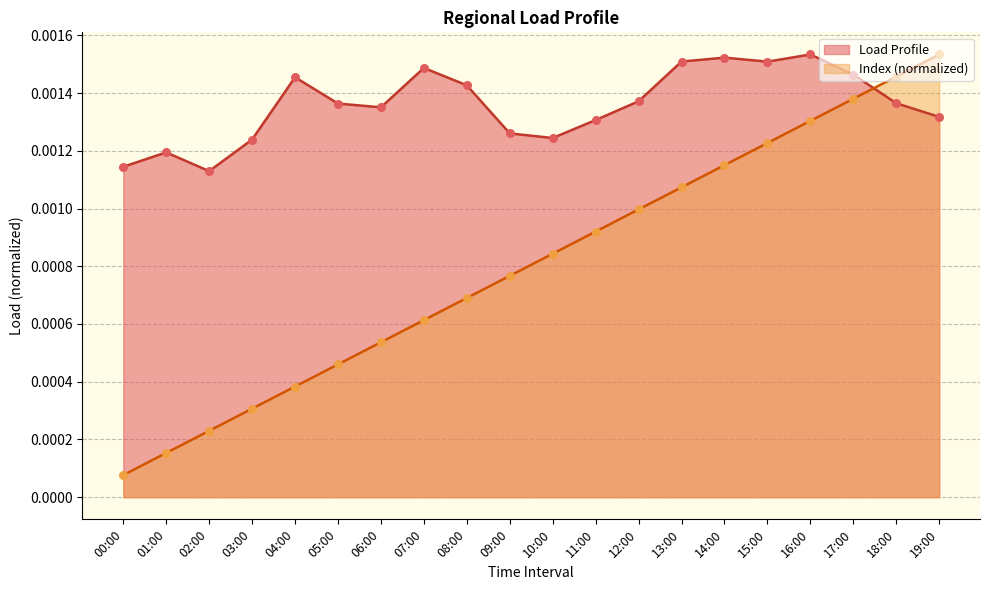

Which series has the largest Y range (max minus min)?

Index